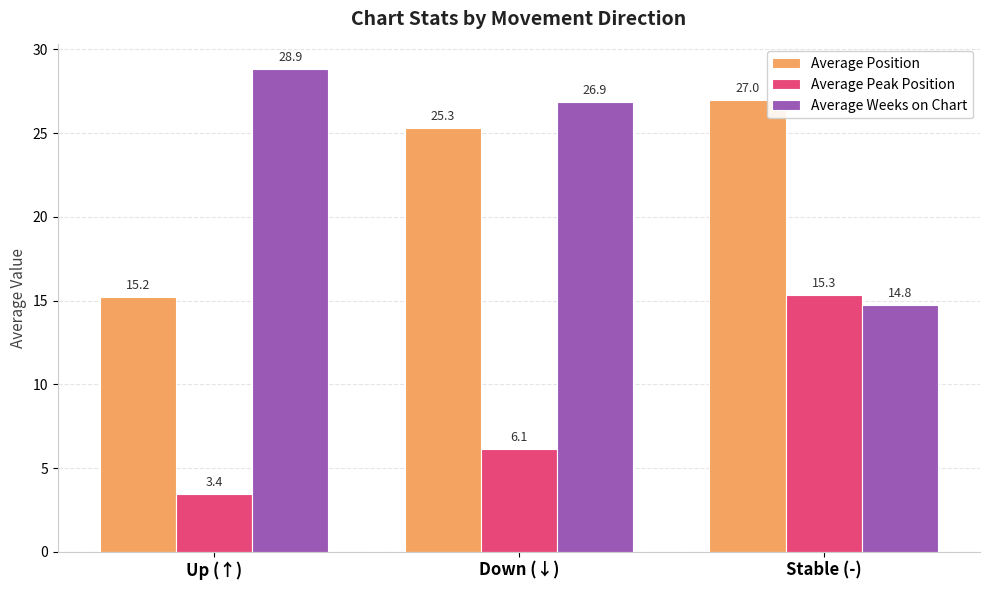

What is the sum of the Average Weeks on Chart values at Stable (-) and Down (↓)?

41.6